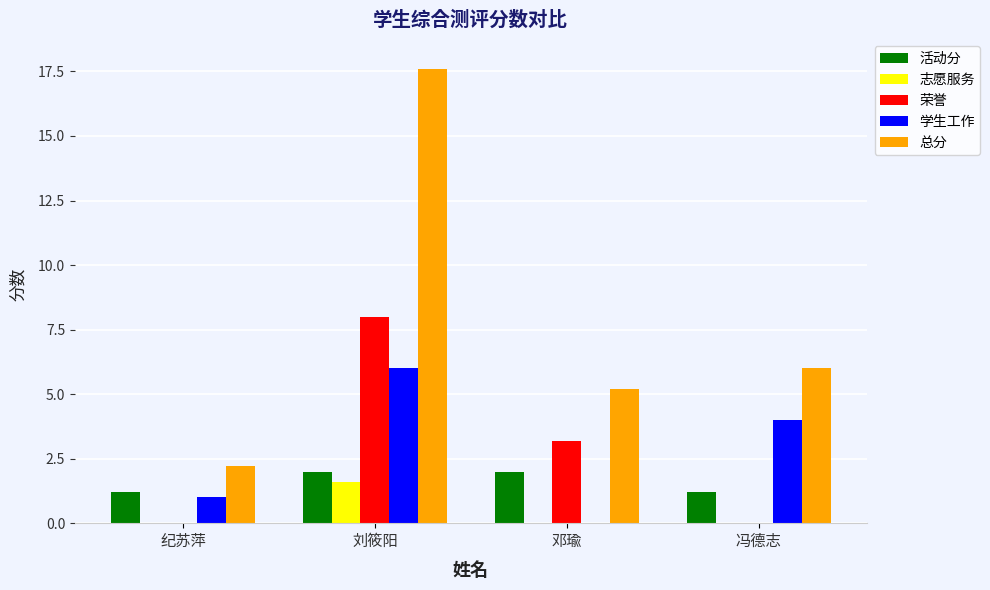

How many 志愿服务 values are between 0 and 1?

3